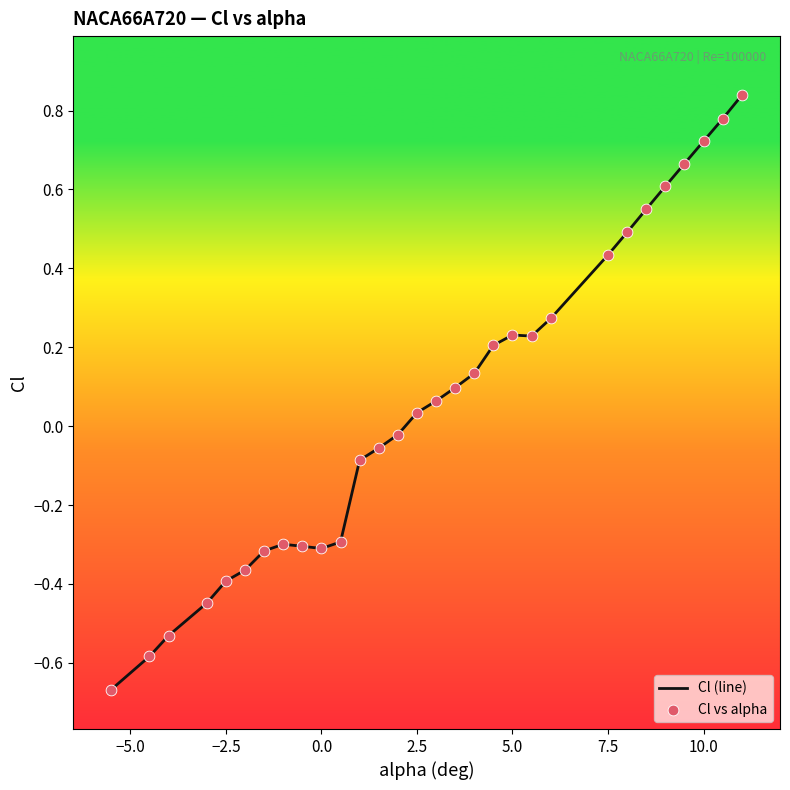

What is the difference between the maximum and minimum values?

1.5